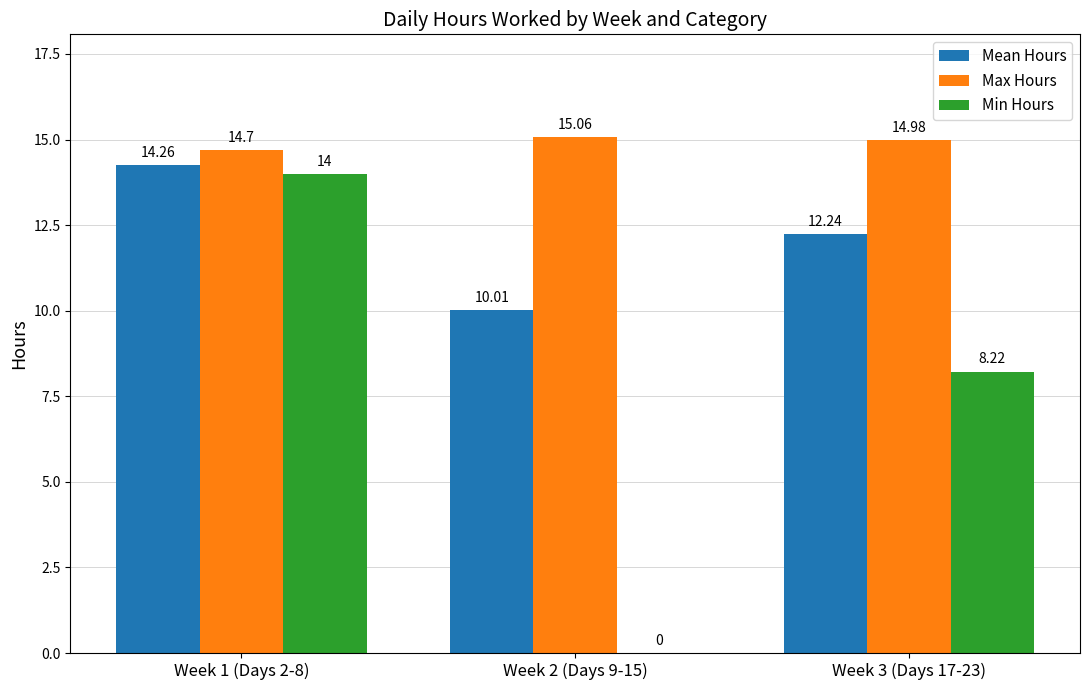

Where is Mean Hours nearest to the value 12?

Week 3 (Days 17-23)